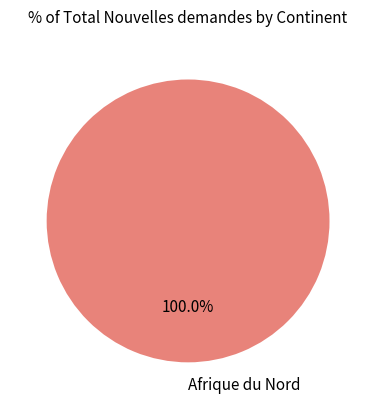

Which slice represents more than half of the pie?

Afrique du Nord